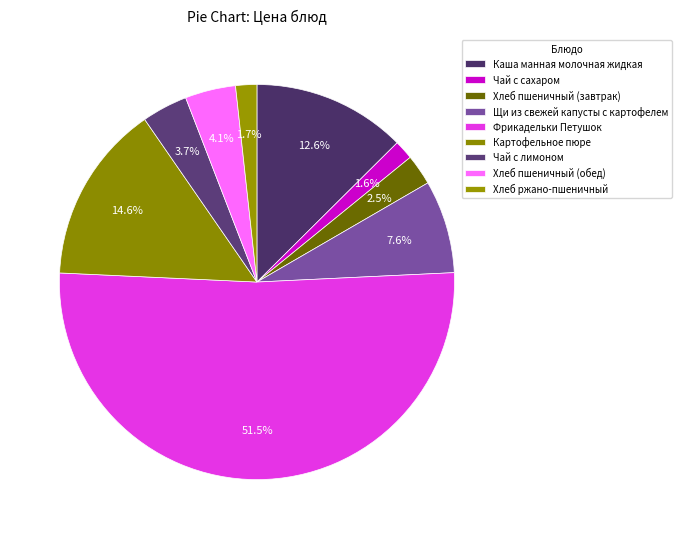

How many segments does this pie chart have?

9